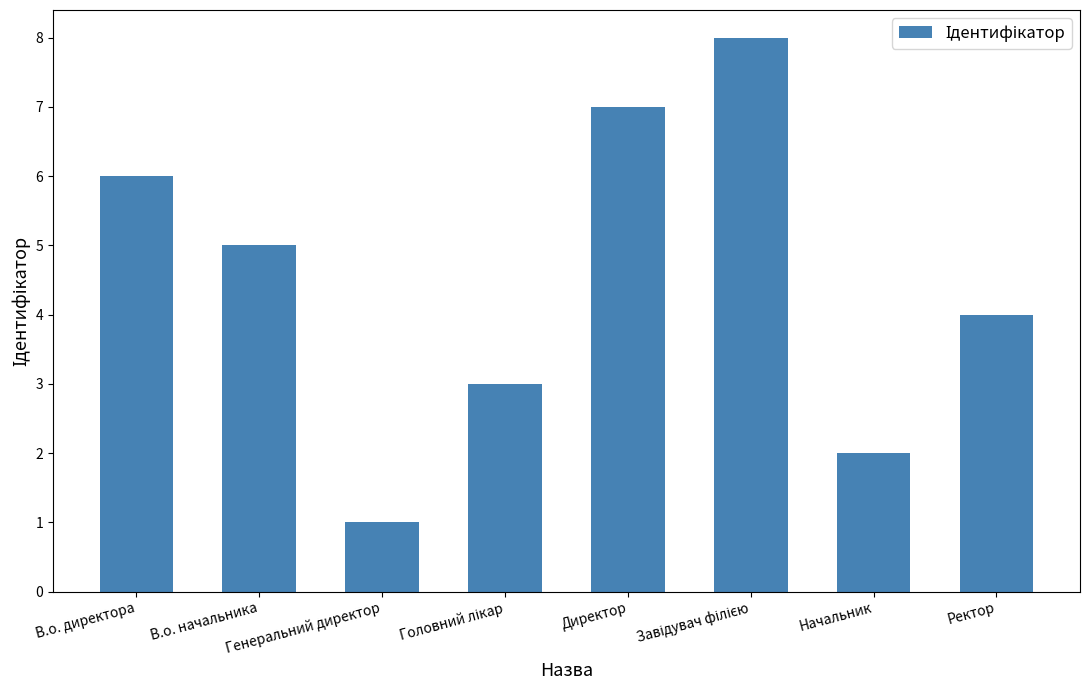

What is the difference between the maximum and minimum values?

7